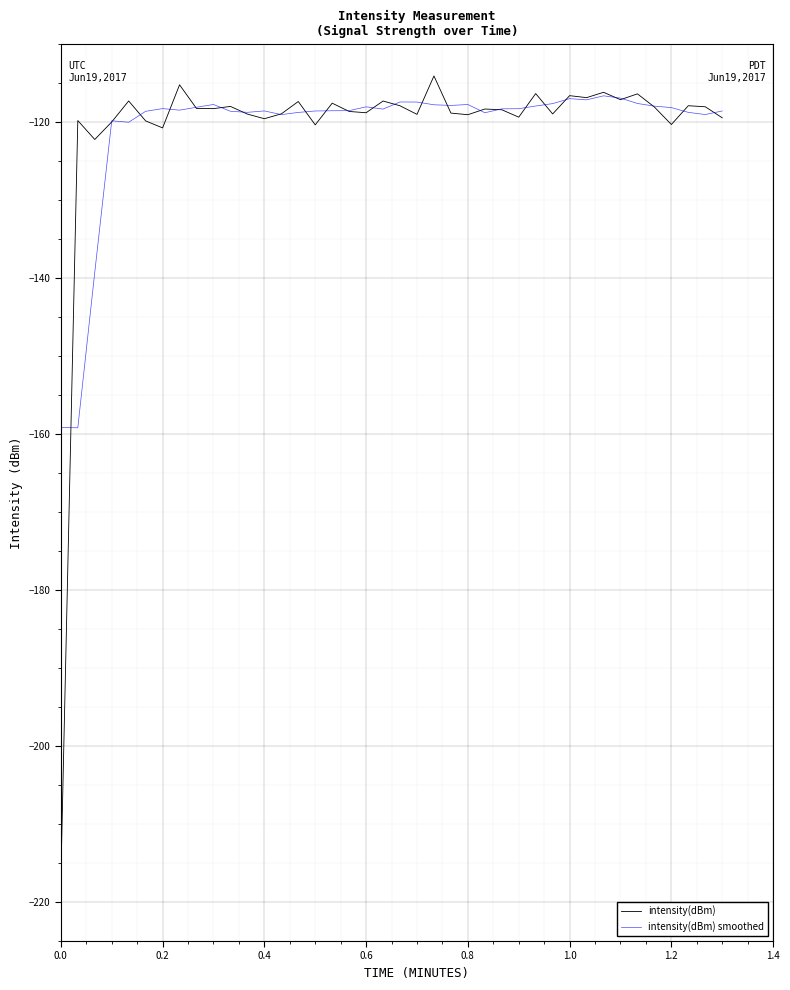

Which series has the widest spread of values?

intensity(dBm)